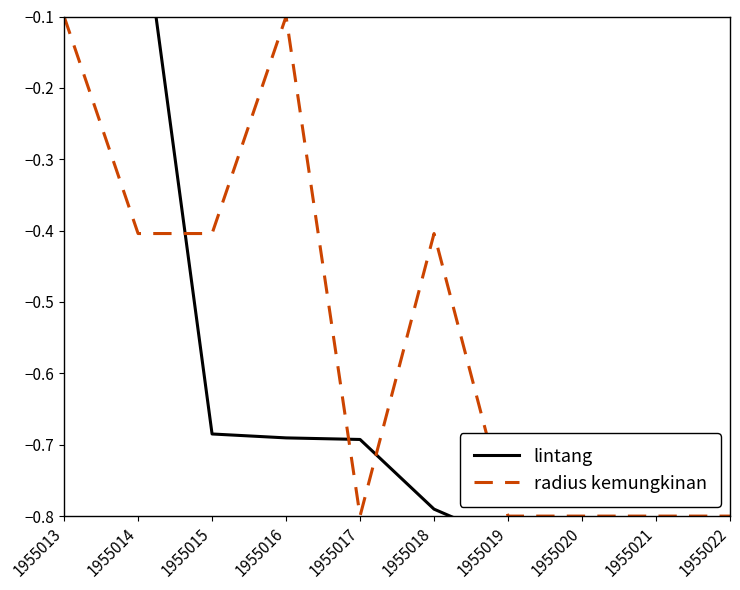

Which series has the largest total across all categories?

radius kemungkinan